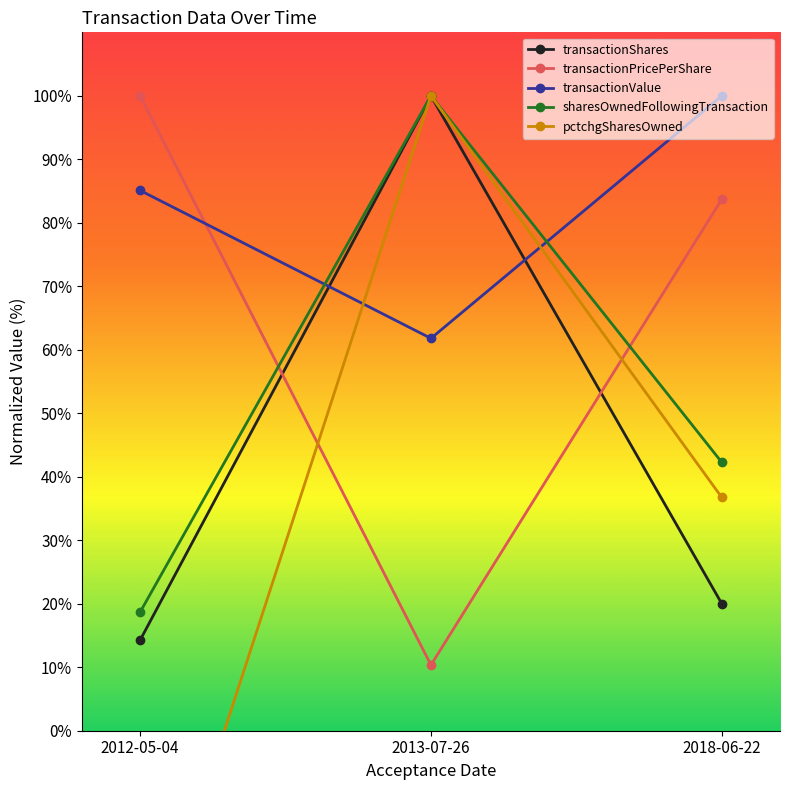

List the series in order of their peak value, lowest first.

transactionShares, transactionPricePerShare, transactionValue, sharesOwnedFollowingTransaction, pctchgSharesOwned